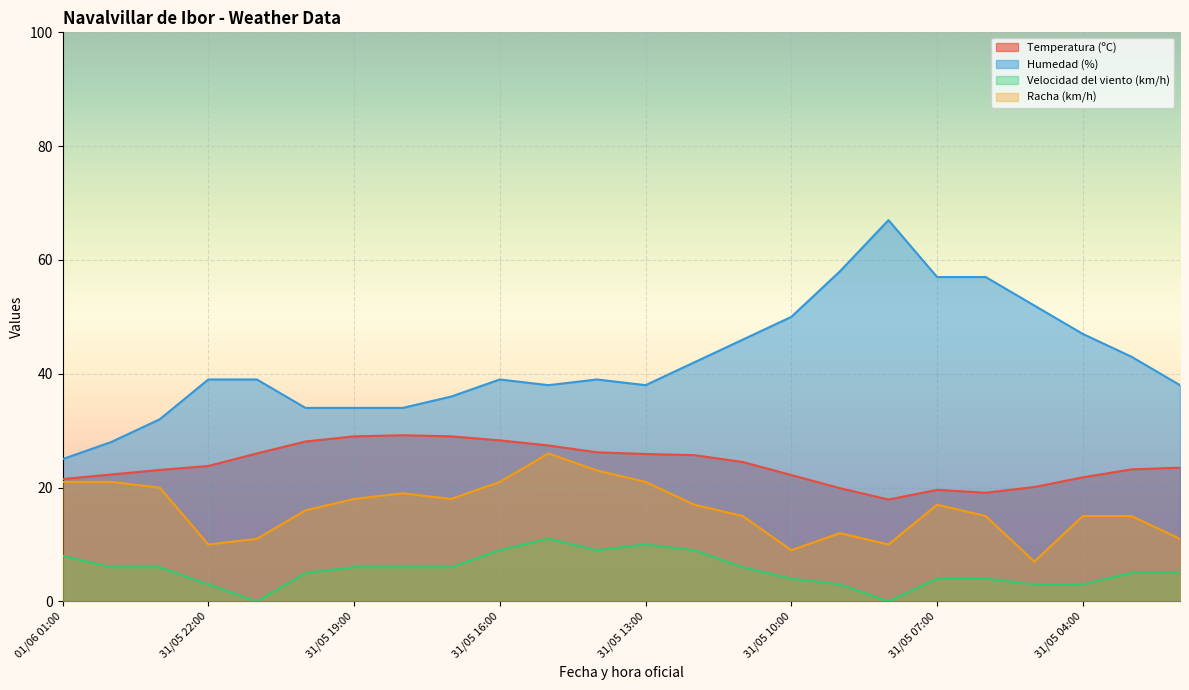

True or false: Humedad (%) and Racha (km/h) cross at least once.

False